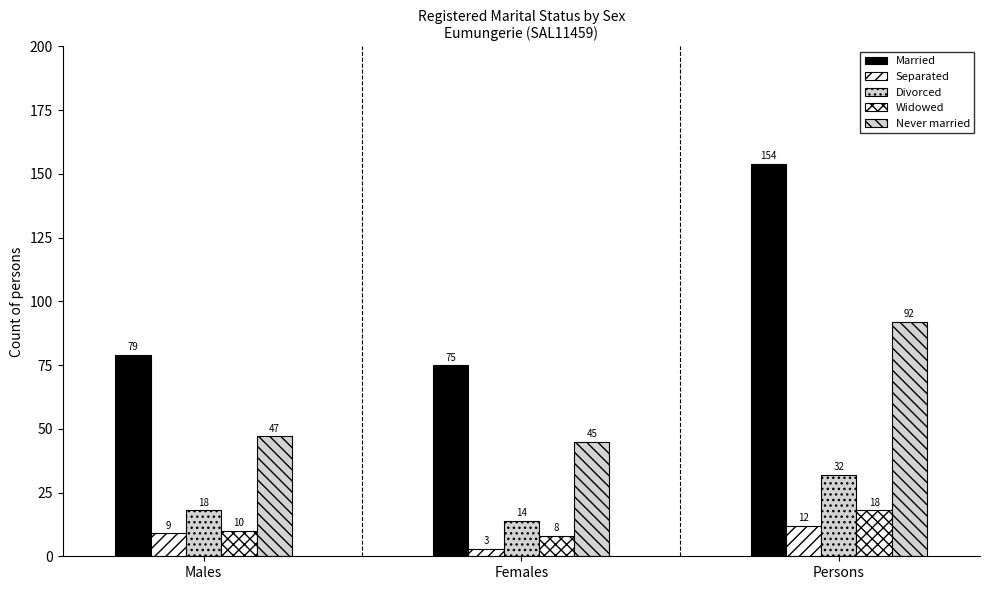

How many data points does each series have?

3